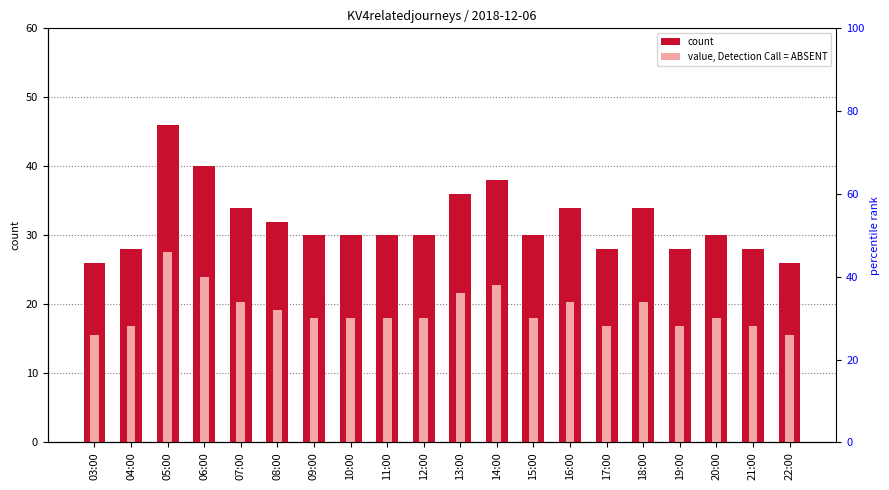

The KV4relatedjourneys (absent) series shows 27.5 at 20:00. True or false?

False